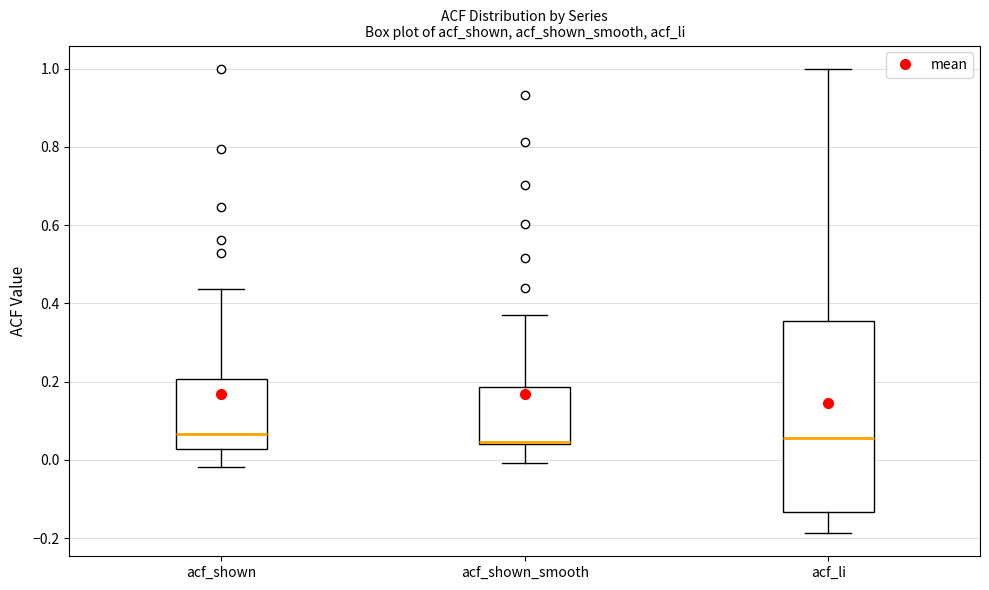

Reading left to right, read every box against the y-axis: the position of its median line, the range the box covers, and the ends of its whiskers. The values are not printed on the chart, so give them approximately, as read against the axis.

acf_shown: median 0.06, box 0.02 to 0.20, whiskers -0.02 to 0.44
acf_shown_smooth: median 0.04 (drawn on the box's lower edge), box 0.04 to 0.18, whiskers 0.00 to 0.38
acf_li: median 0.06, box -0.14 to 0.36, whiskers -0.18 to 1.00